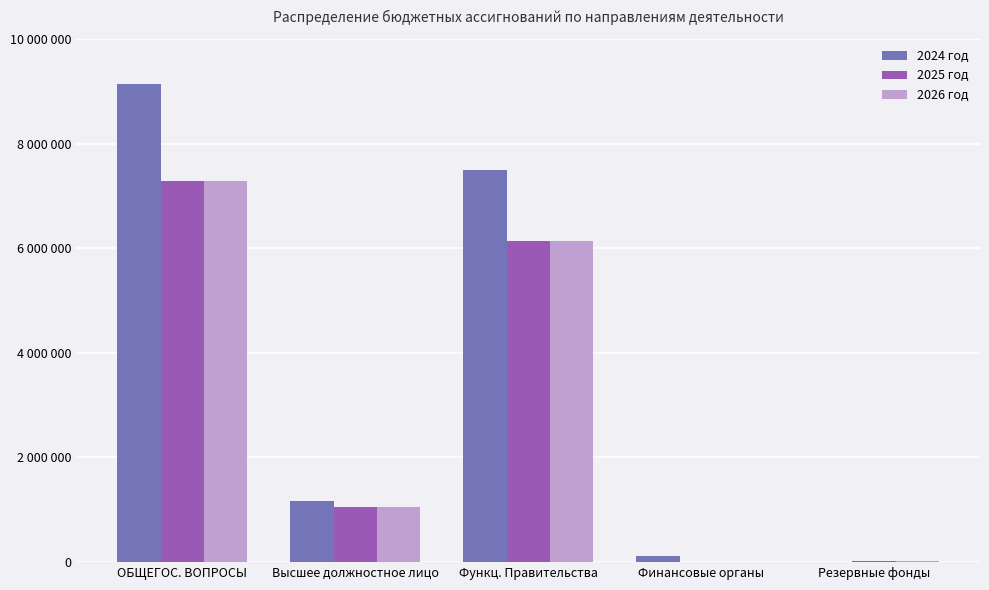

Reading left to right, extract all data points from this chart.

2024 год: ОБЩЕГОС. ВОПРОСЫ=9133490.7	Высшее должностное лицо=1169341.0	Функц. Правительства=7499191.7	Финансовые органы=108658.0	Резервные фонды=0.0
2025 год: ОБЩЕГОС. ВОПРОСЫ=7286900.0	Высшее должностное лицо=1051900.0	Функц. Правительства=6135100.0	Финансовые органы=0.0	Резервные фонды=30000.0
2026 год: ОБЩЕГОС. ВОПРОСЫ=7286900.0	Высшее должностное лицо=1051900.0	Функц. Правительства=6135100.0	Финансовые органы=0.0	Резервные фонды=30000.0